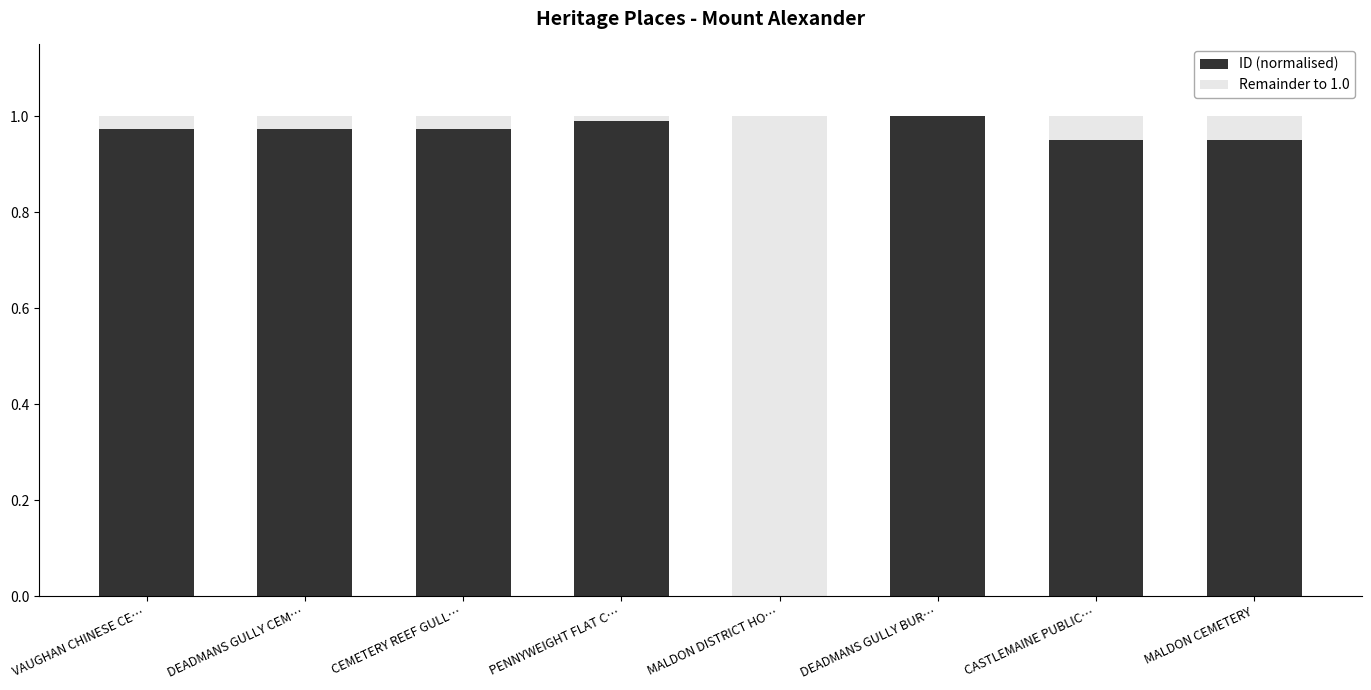

What are all the series names shown in the legend?

ID (normalised), Remainder to 1.0